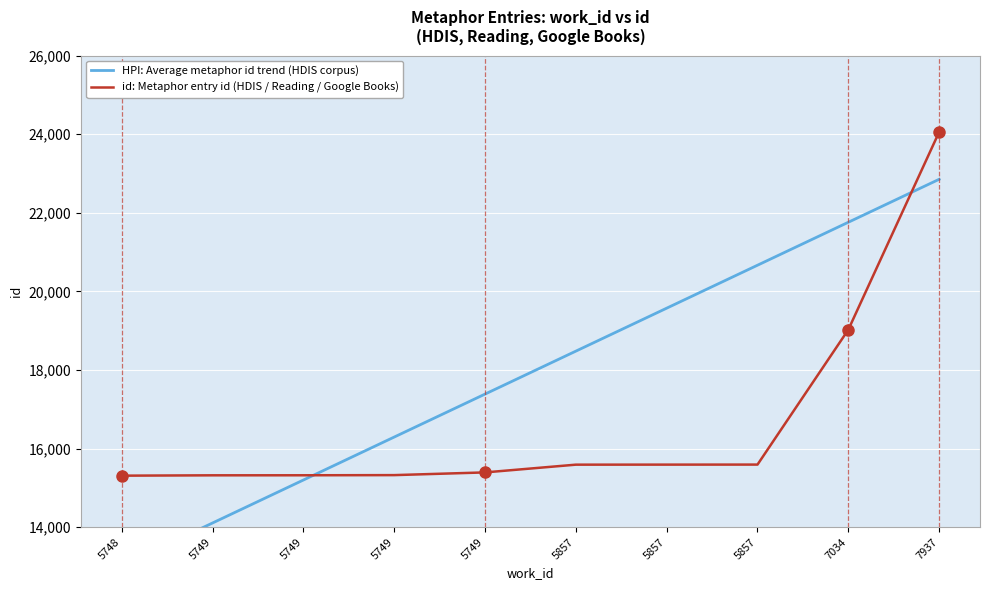

What is the value of the id: Metaphor entry id (HDIS / Reading / Google Books) point at the 4th from the left?

15319.0